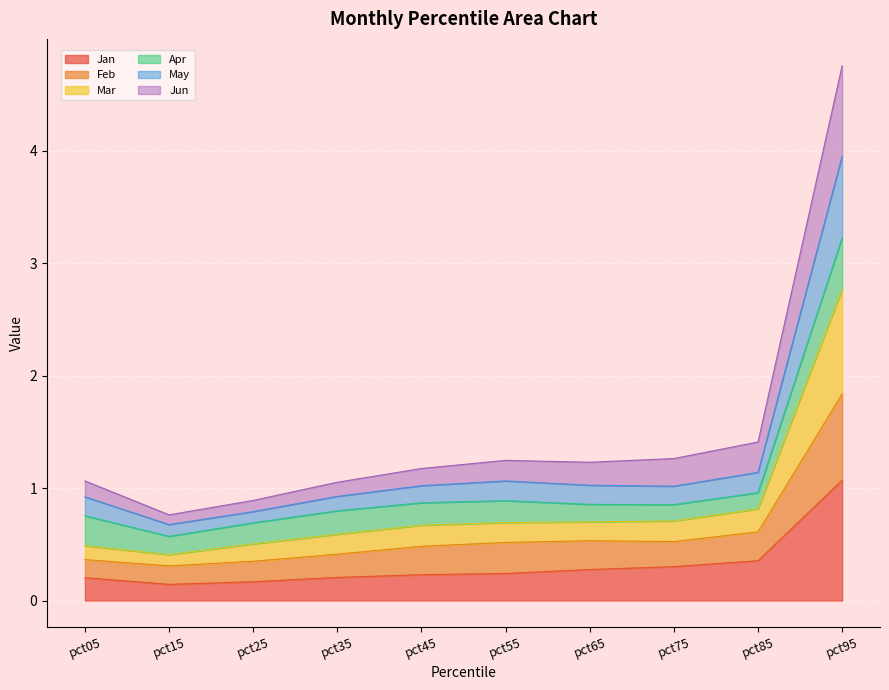

At which category is the sum across all series the highest?

pct95